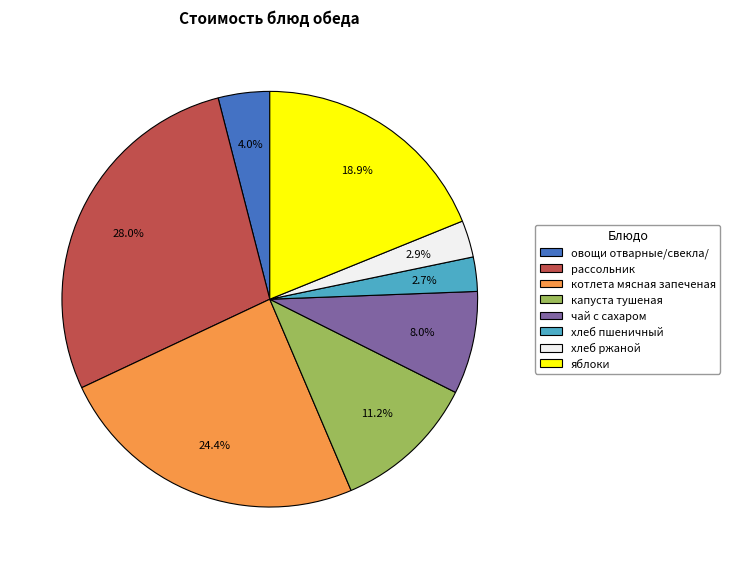

Which slice is the largest?

рассольник